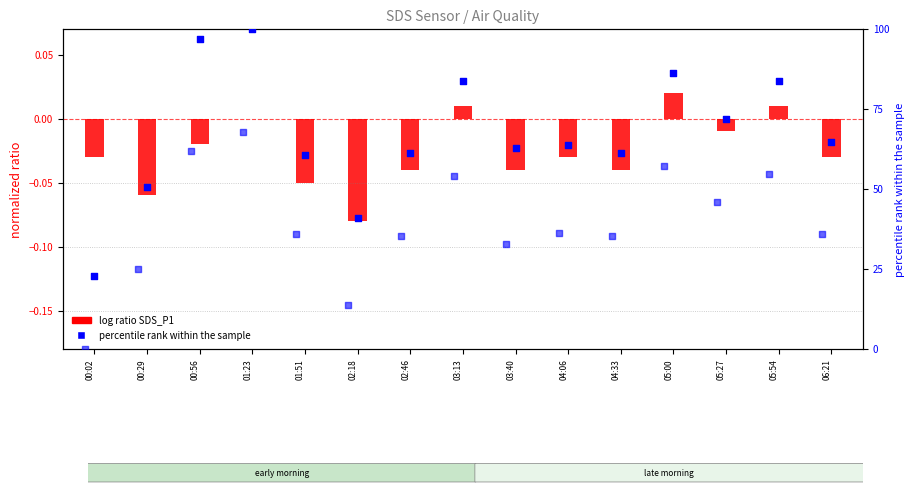

What is the total value across all series at 06:21?

64.8